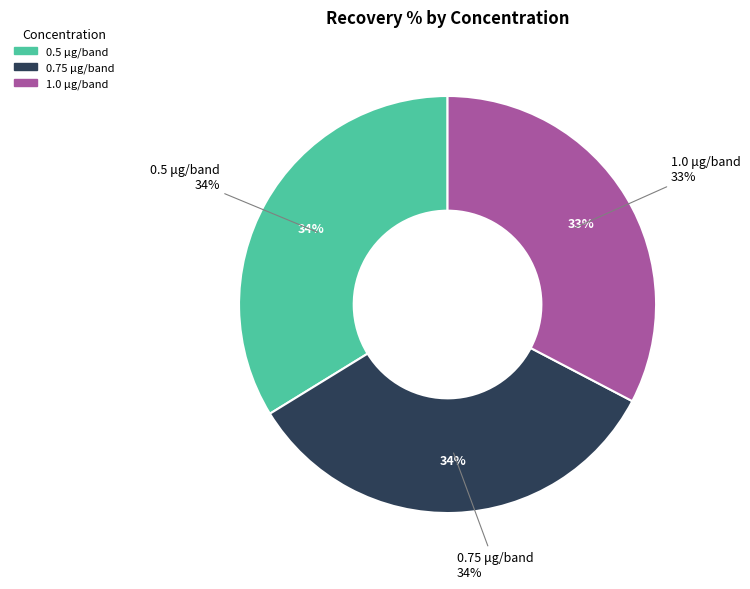

Between 0.5 μg/band and 1.0 μg/band, which is larger?

0.5 μg/band